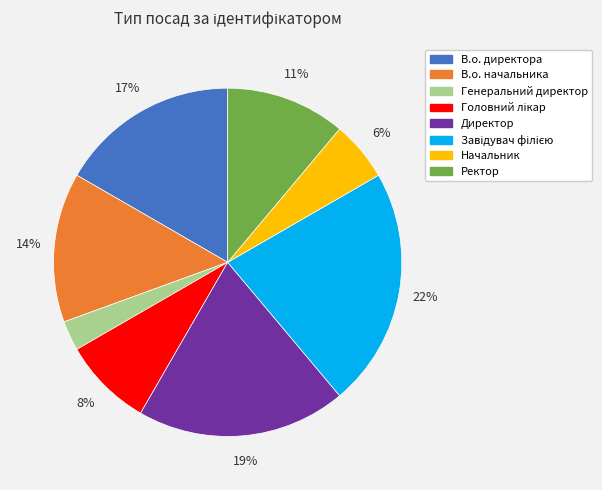

Does Начальник account for over 50% of the chart?

No